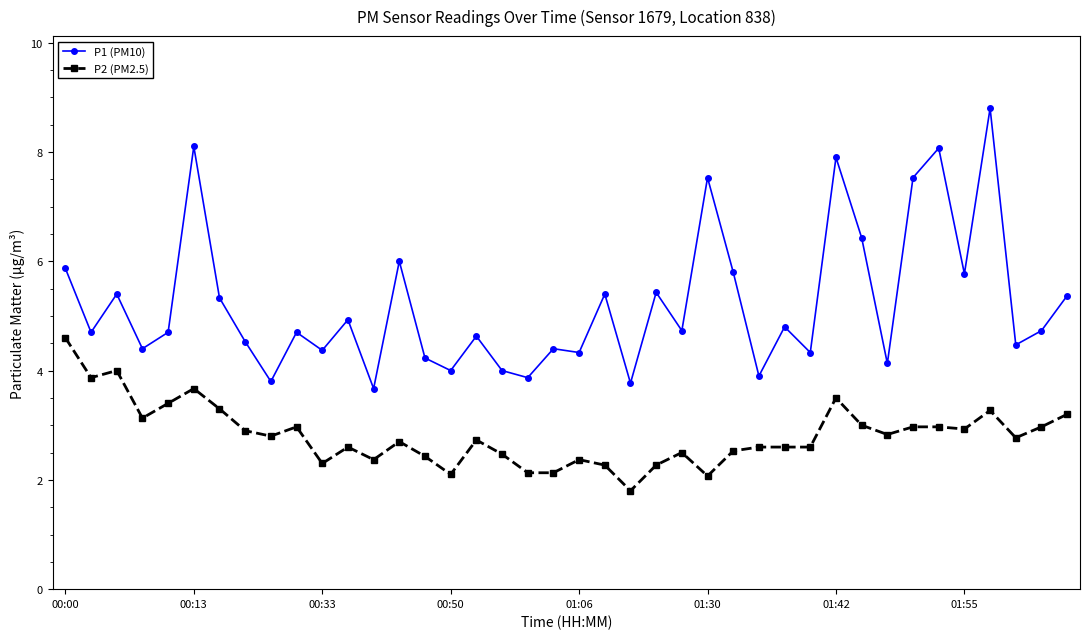

True or false: P2 (PM2.5) and P1 (PM10) intersect in this chart.

False